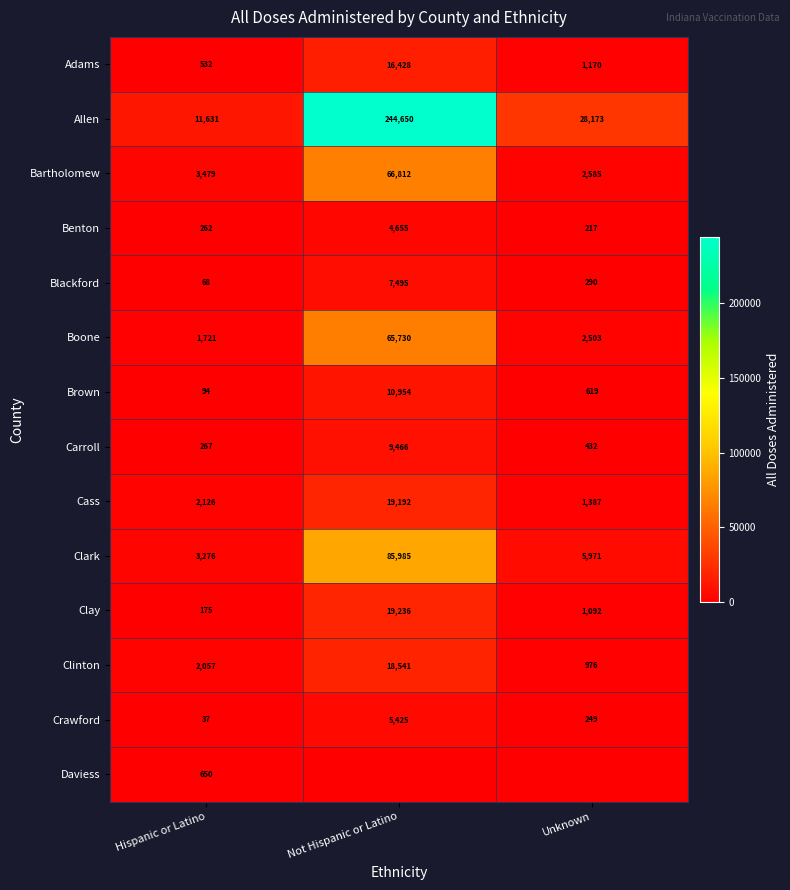

What is the spread (max minus min) of values at Hispanic or Latino?

11594